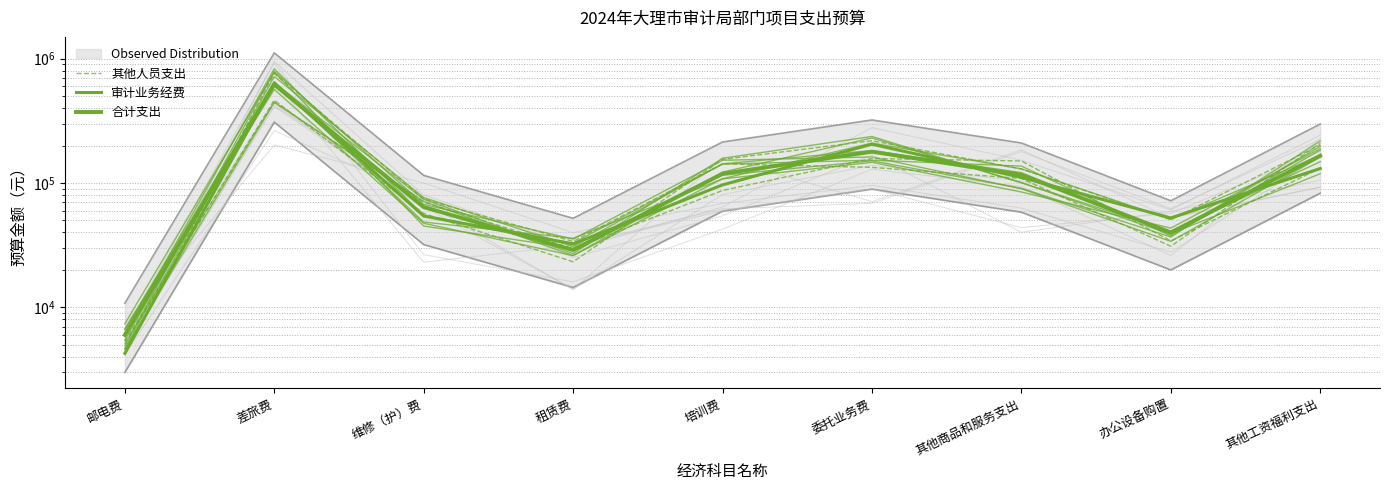

At which category is the sum across all series the highest?

差旅费